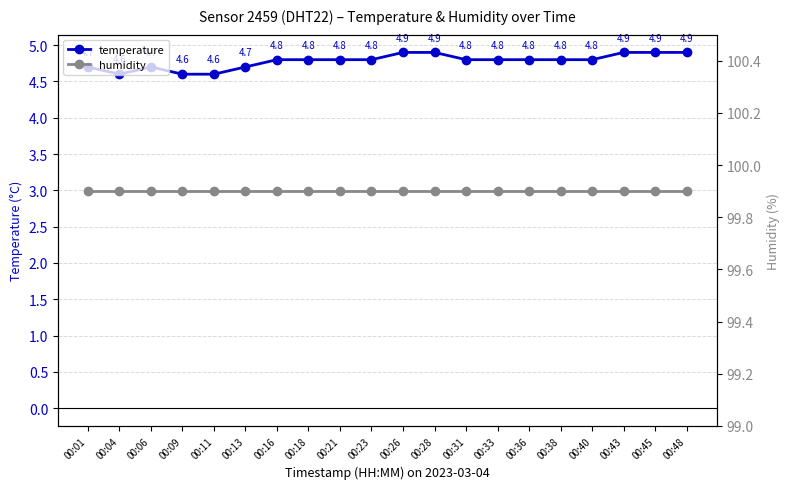

The temperature series shows 4.7 at 00:01. True or false?

True